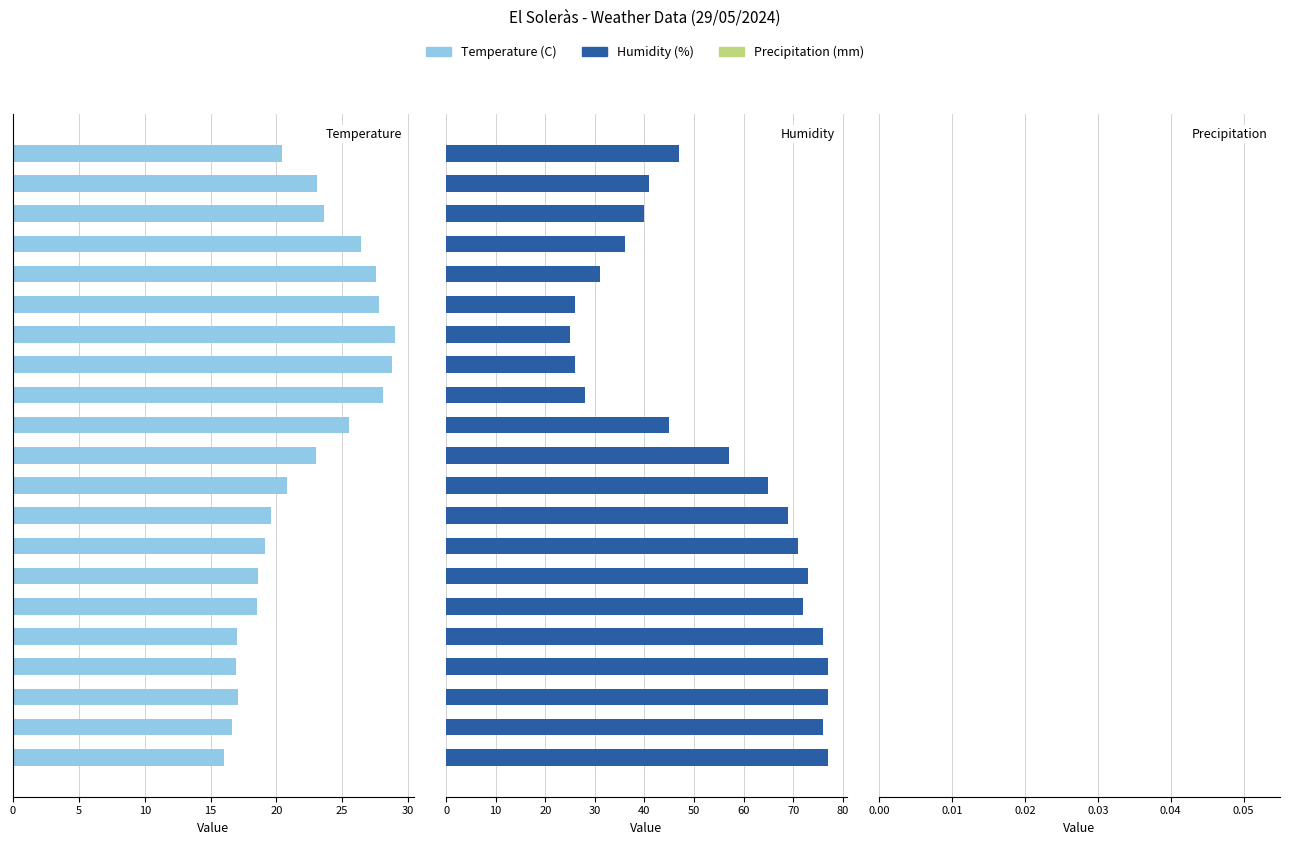

Is the value of Temperature (C) at 11 greater than the value of Precipitation (mm) at 25?

Yes